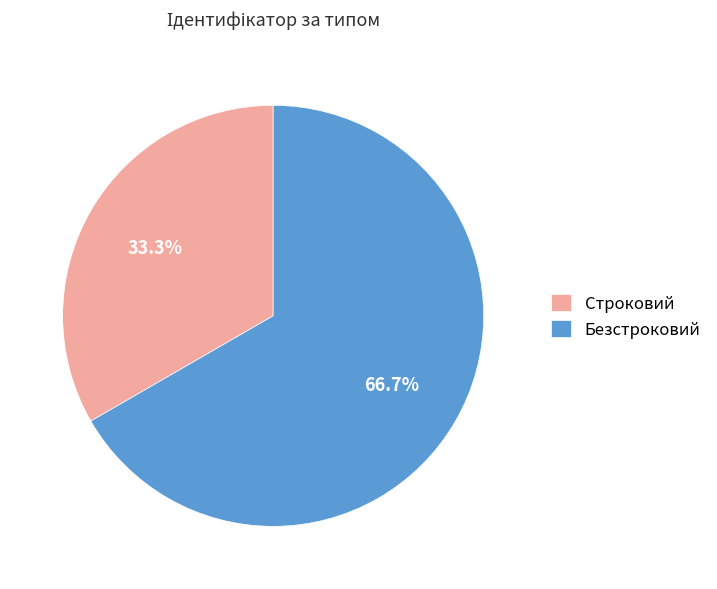

Is it true that Безстроковий is 76% of the pie?

False